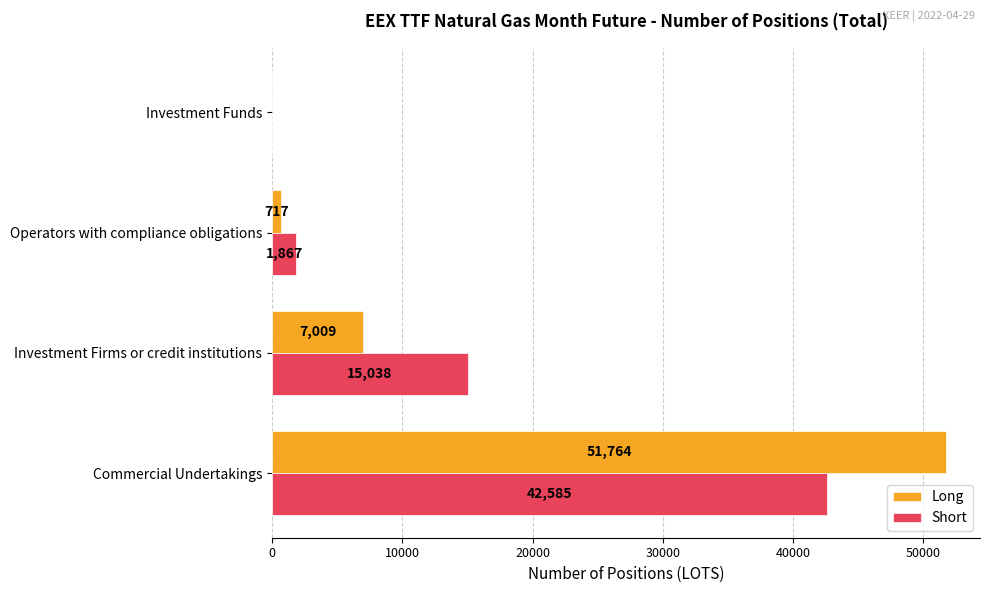

What are all the series names shown in the legend?

Long, Short